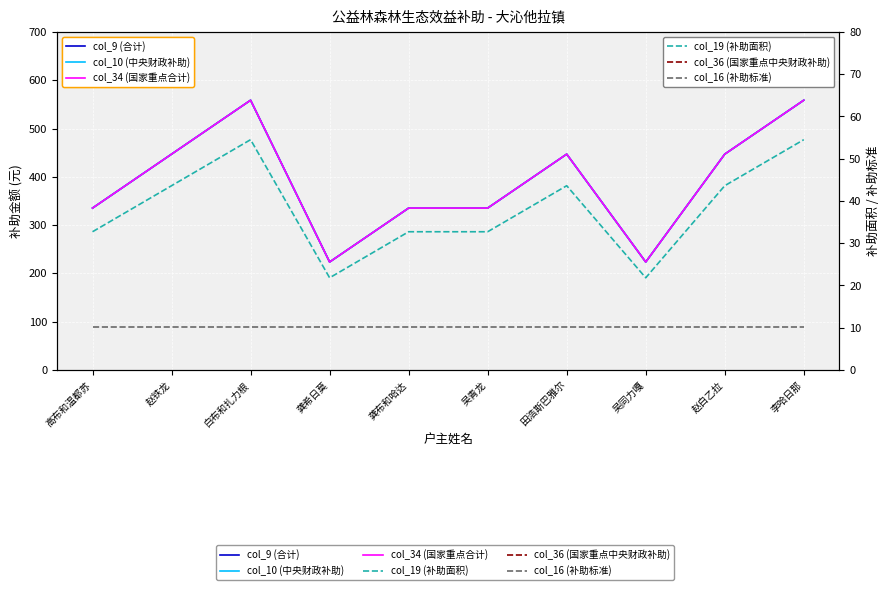

True or false: col_9 (合计) has a value of 465.8 at 龚布和哈达.

False